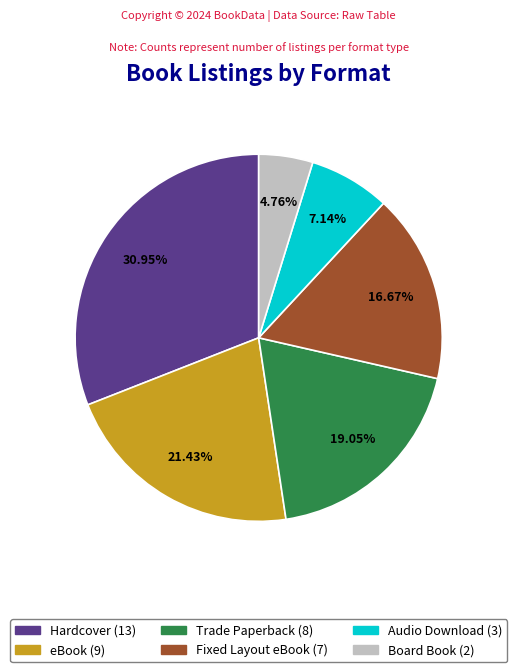

Is there any slice that represents more than half of the pie?

No